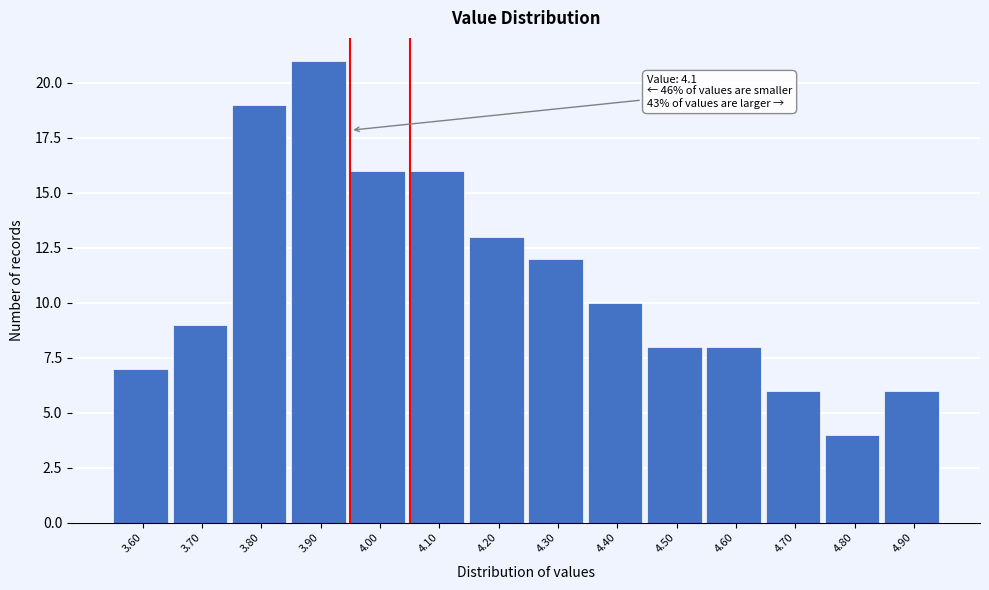

Reading right to left, list all the values displayed in this chart.

4.90=6	4.80=4	4.70=6	4.60=8	4.50=8	4.40=10	4.30=12	4.20=13	4.10=16	4.00=16	3.90=21	3.80=19	3.70=9	3.60=7